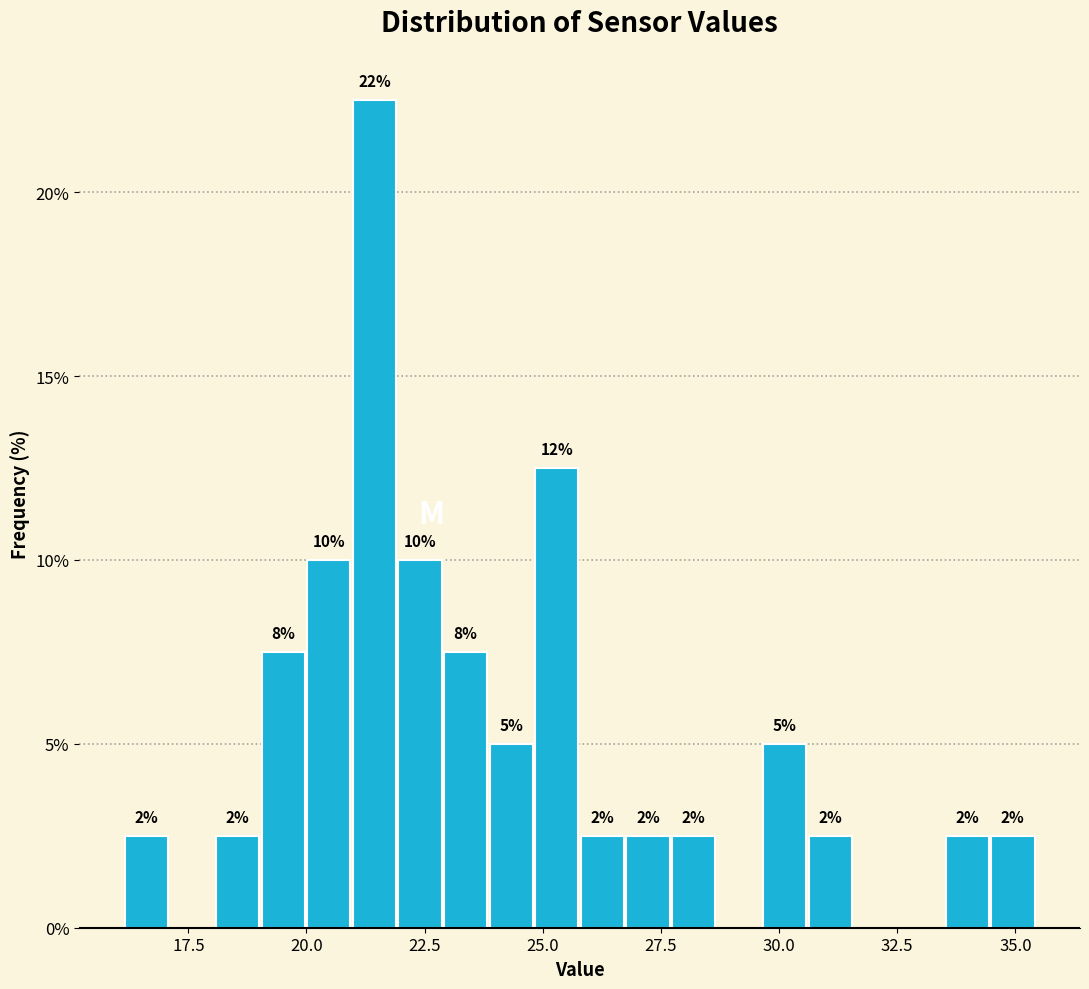

Read against the x-axis, roughly where is the centre of the tallest bar?

21.5